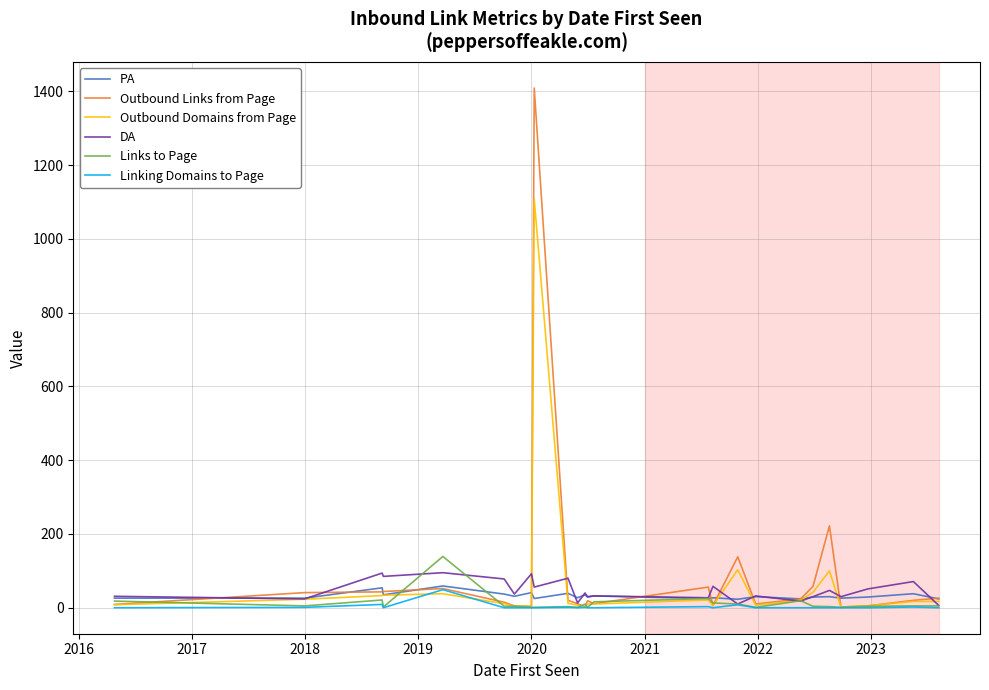

What is the average value of the DA series?

47